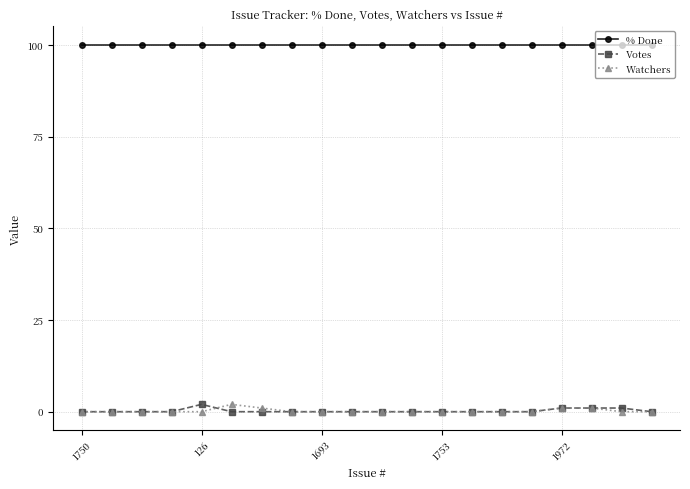

True or false: Watchers has more than 0 points higher than both neighbors.

True